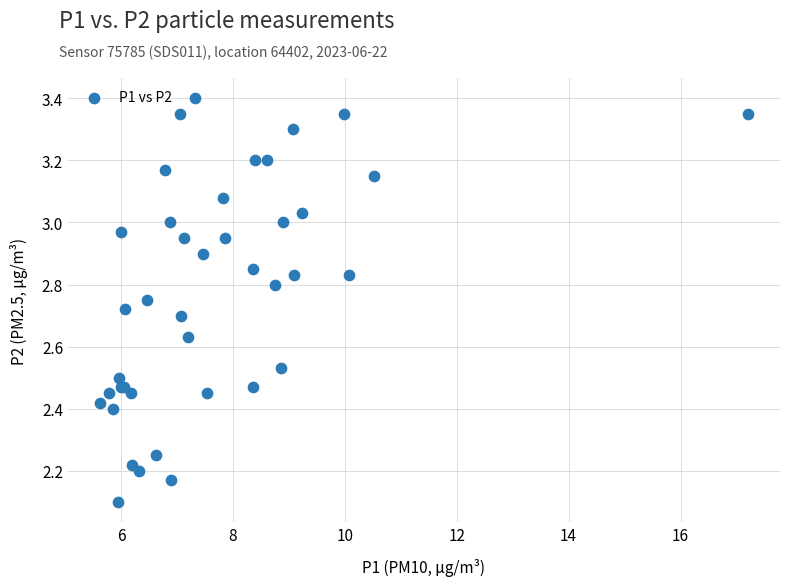

What Y value in the scatter plot is closest to 2?

2.1